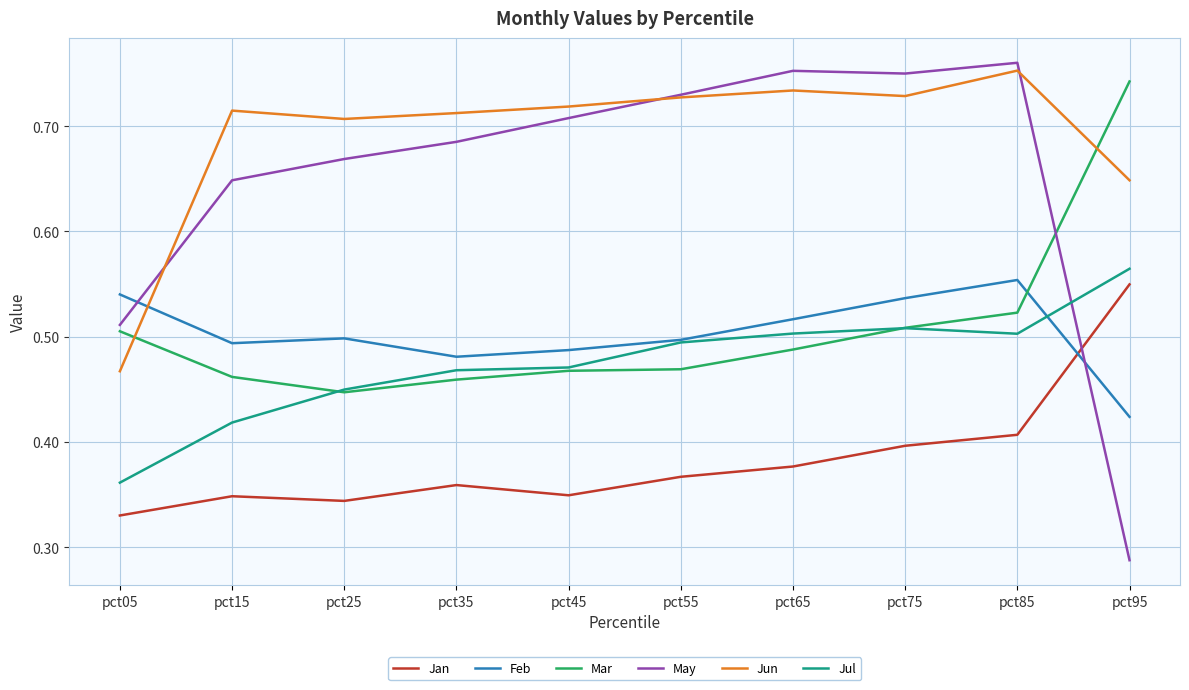

At which label is Jul closest to 0?

pct05